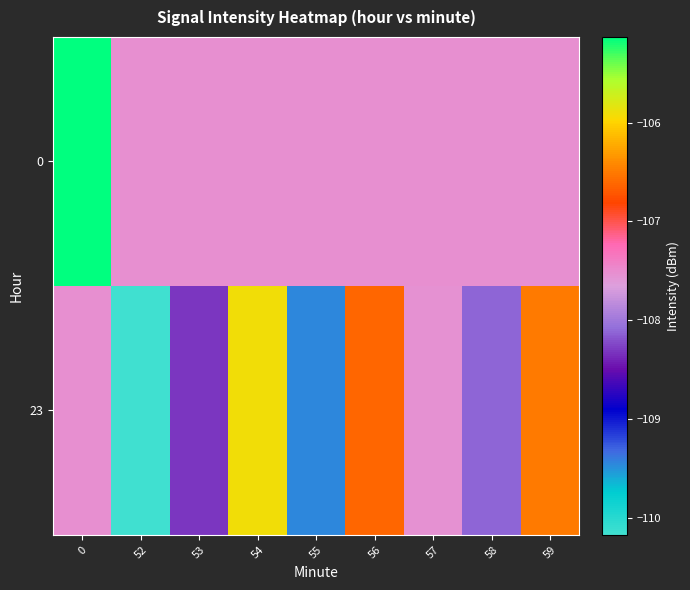

Between 55 and 56, which is larger?

55